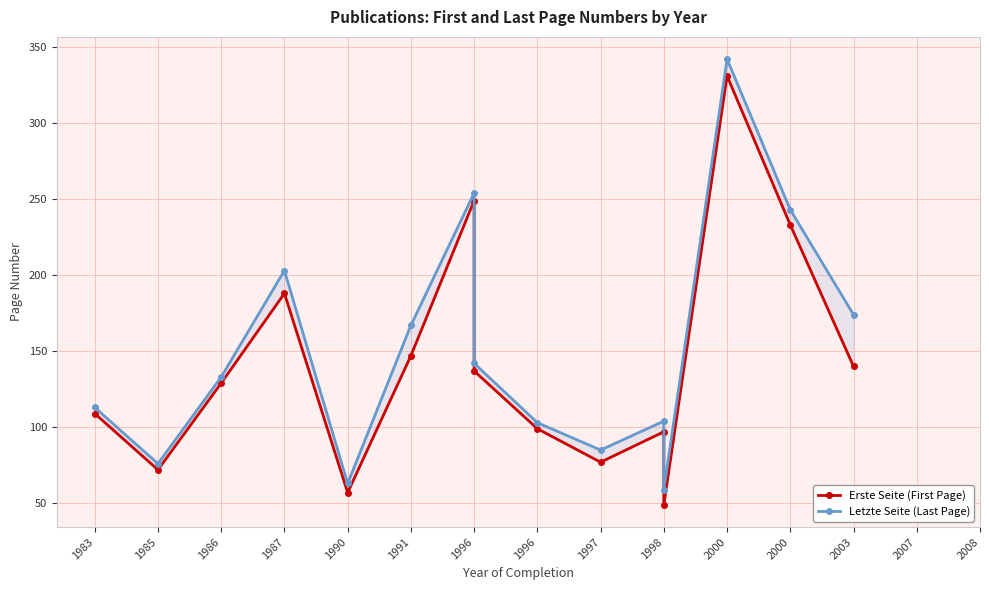

Does the chart have visible grid lines?

Yes